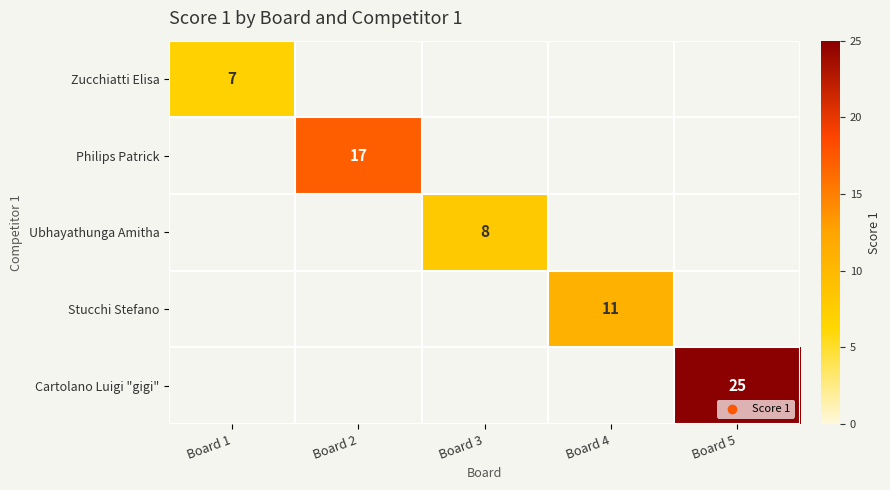

What is the difference between the Cartolano Luigi "gigi" values at Board 5 and Board 3?

25